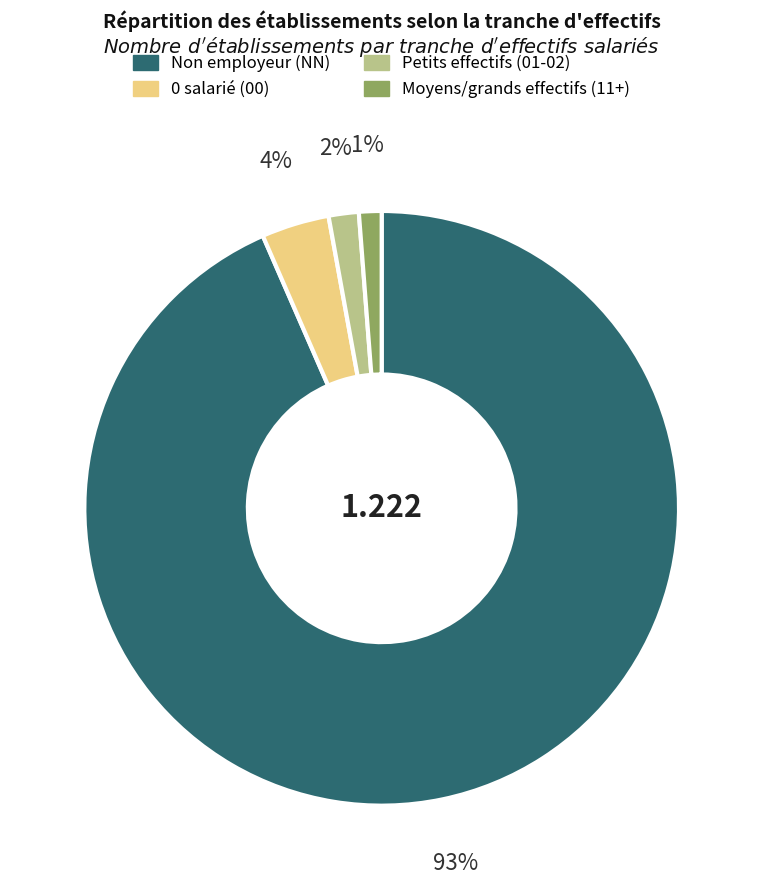

To the nearest percent, what is the difference between the largest and smallest slice percentages?

92%